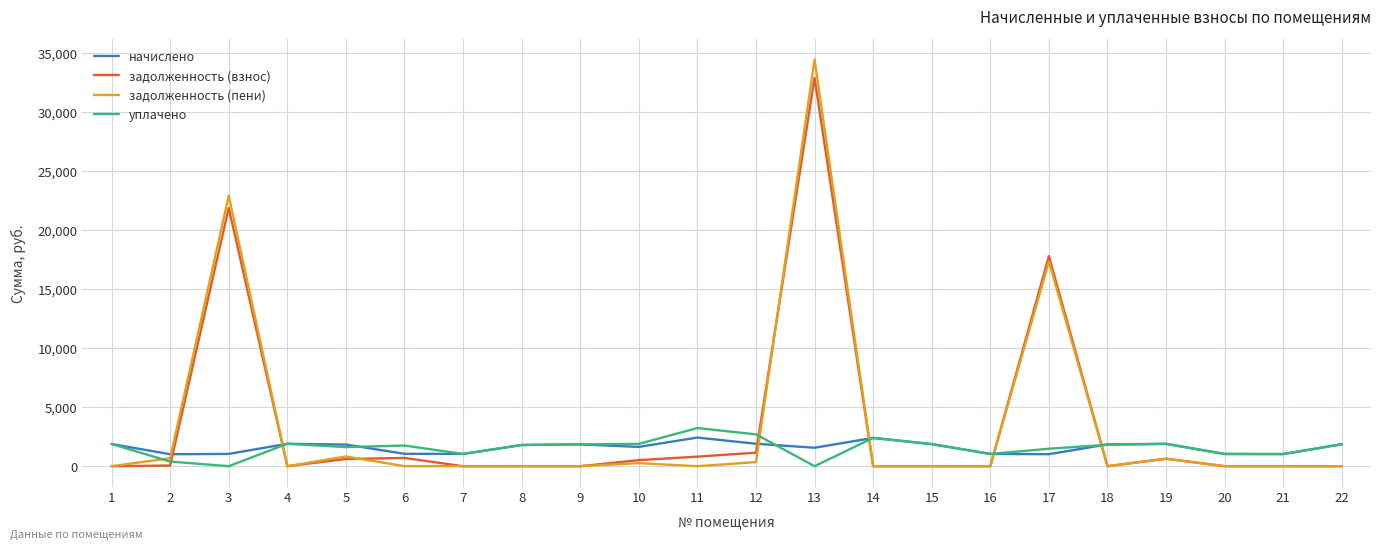

Between 11 and 14, which series saw the biggest shift?

уплачено